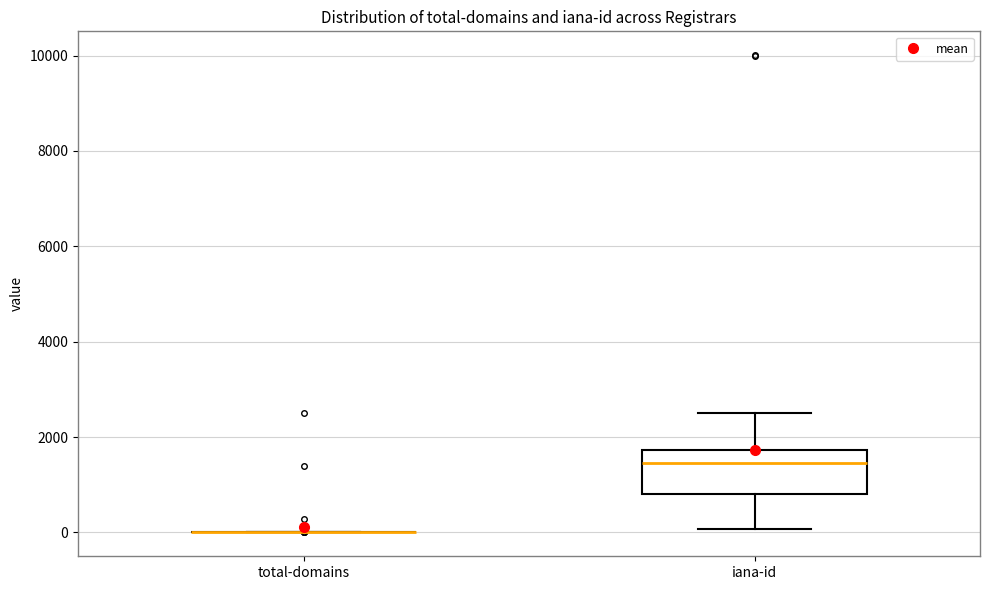

Reading left to right, read every box against the y-axis: the position of its median line, the range the box covers, and the ends of its whiskers. The values are not printed on the chart, so give them approximately, as read against the axis.

total-domains: box collapsed to a line at 0, whiskers 0 to 0
iana-id: median 1400, box 800 to 1800, whiskers 0 to 2600